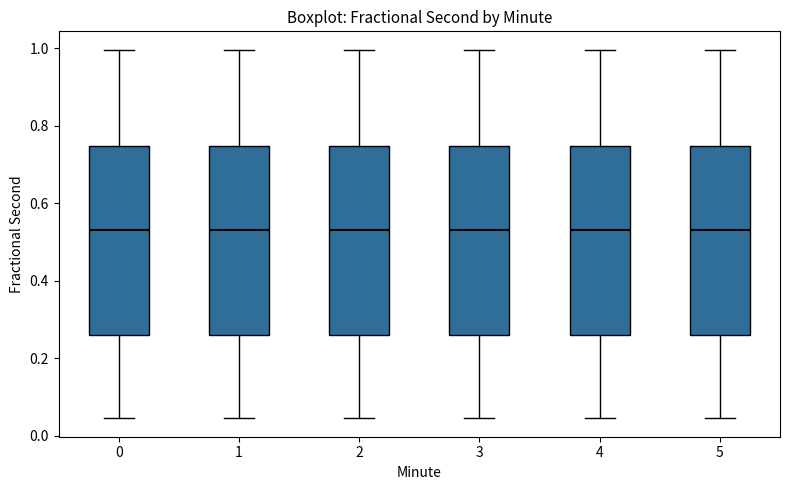

Where does the upper whisker of the box at x = 3 end on the y-axis? The values are not printed on the chart, so give them approximately, as read against the axis.

1.00